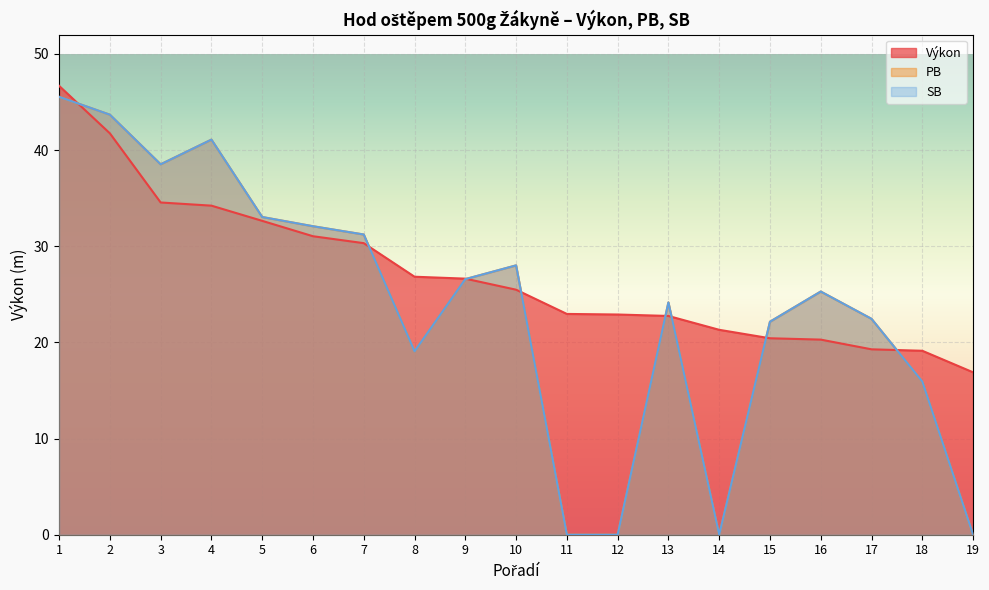

Reading right to left, list all the values displayed in this chart.

Výkon: 19=16.9	18=19.1	17=19.3	16=20.3	15=20.4	14=21.3	13=22.8	12=22.9	11=23.0	10=25.5	9=26.6	8=26.8	7=30.3	6=31.0	5=32.6	4=34.2	3=34.5	2=41.7	1=46.7
PB: 19=0.0	18=15.9	17=22.4	16=25.3	15=22.1	14=0.0	13=24.2	12=0.0	11=0.0	10=28.0	9=26.6	8=19.1	7=31.2	6=32.1	5=33.0	4=41.1	3=38.5	2=43.7	1=45.5
SB: 19=0.0	18=15.9	17=22.4	16=25.3	15=22.1	14=0.0	13=24.2	12=0.0	11=0.0	10=28.0	9=26.6	8=19.1	7=31.2	6=32.1	5=33.0	4=41.1	3=38.5	2=43.7	1=45.5